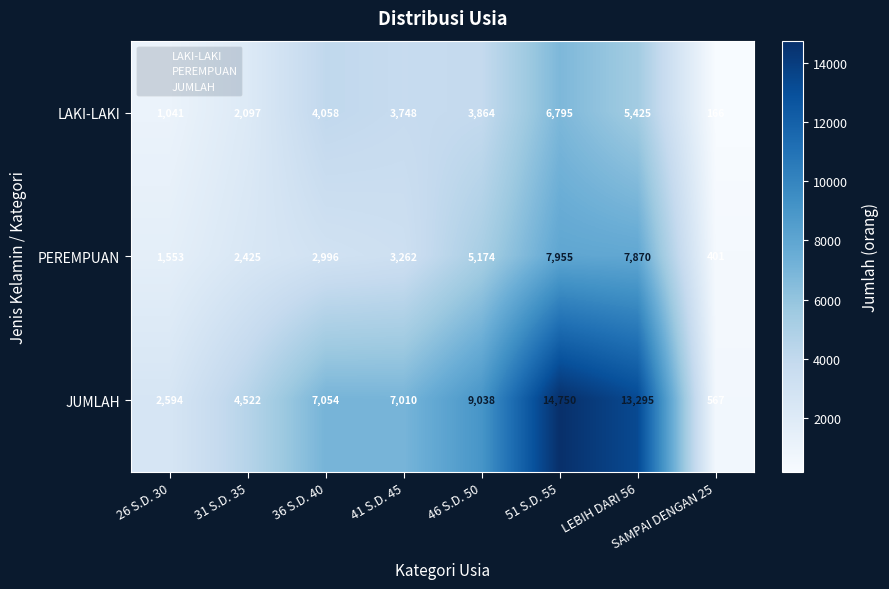

At which category is the sum across all series the highest?

51 S.D. 55